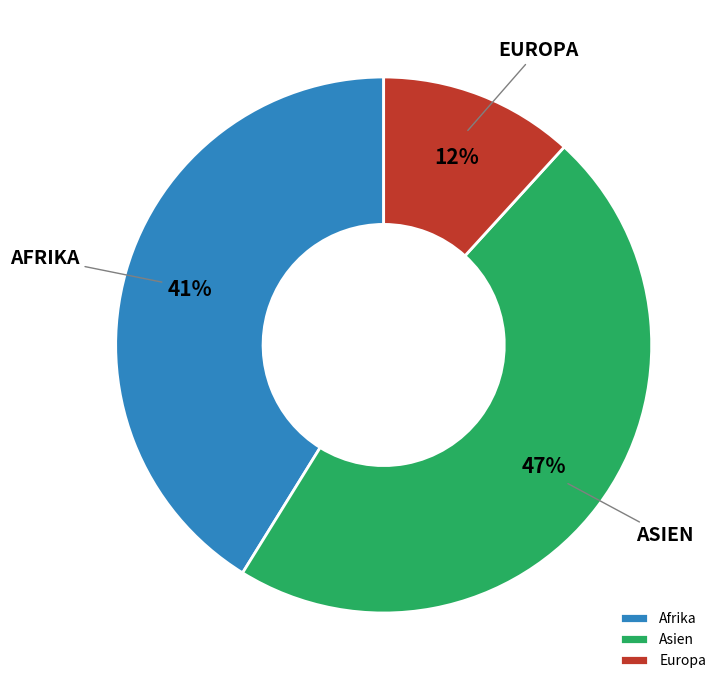

How many slices are in this pie chart?

3